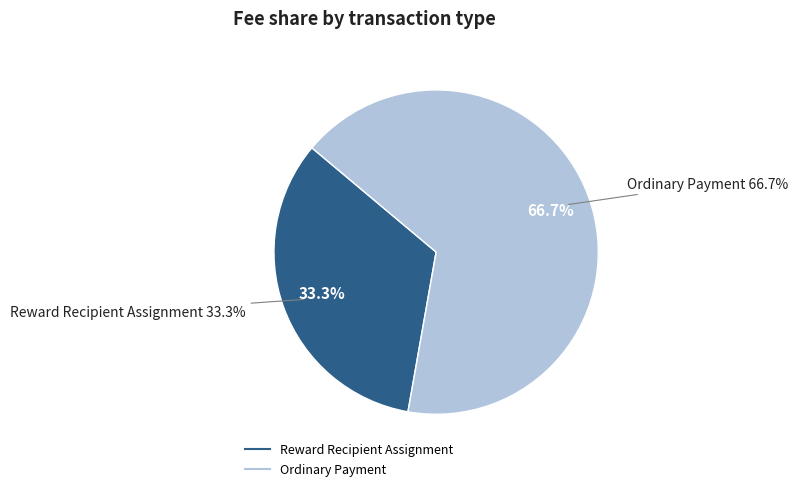

How many slices are in this pie chart?

2